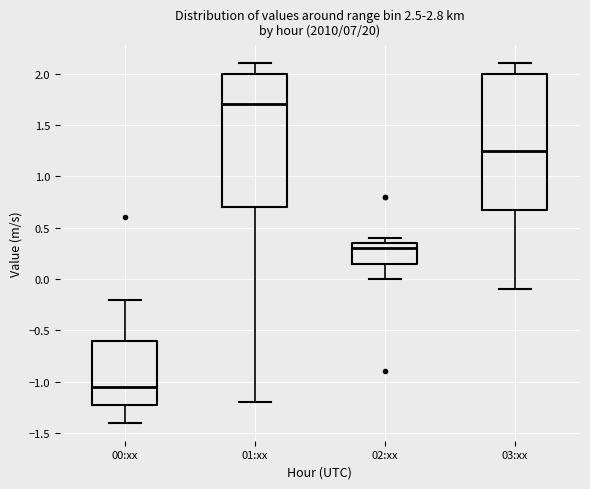

Which box has the lowest median line?

00:xx